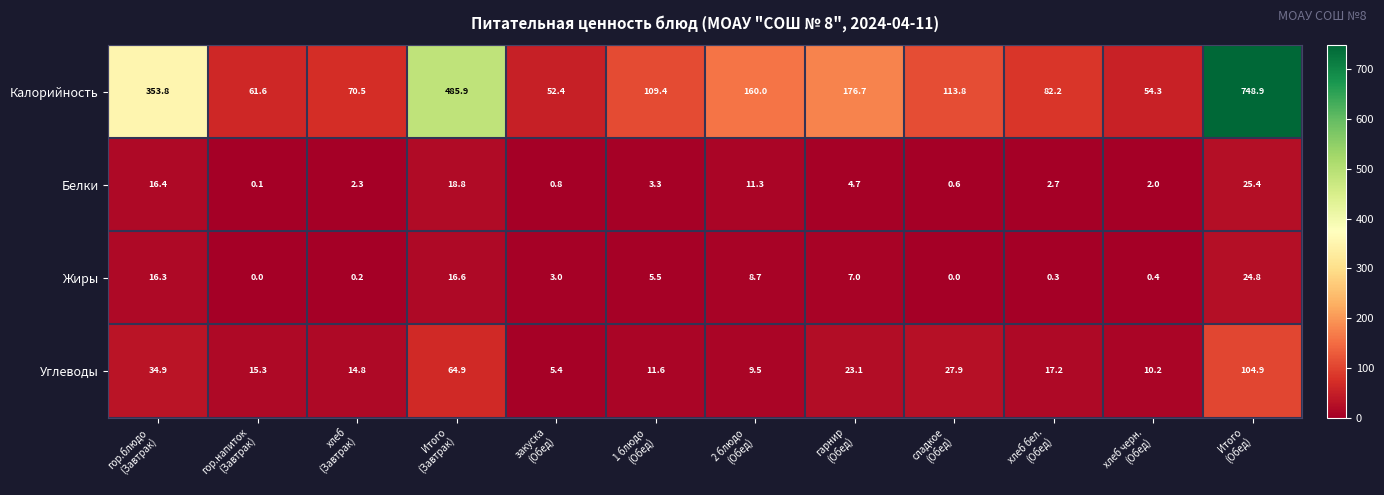

What is the maximum value shown in the chart?

748.9